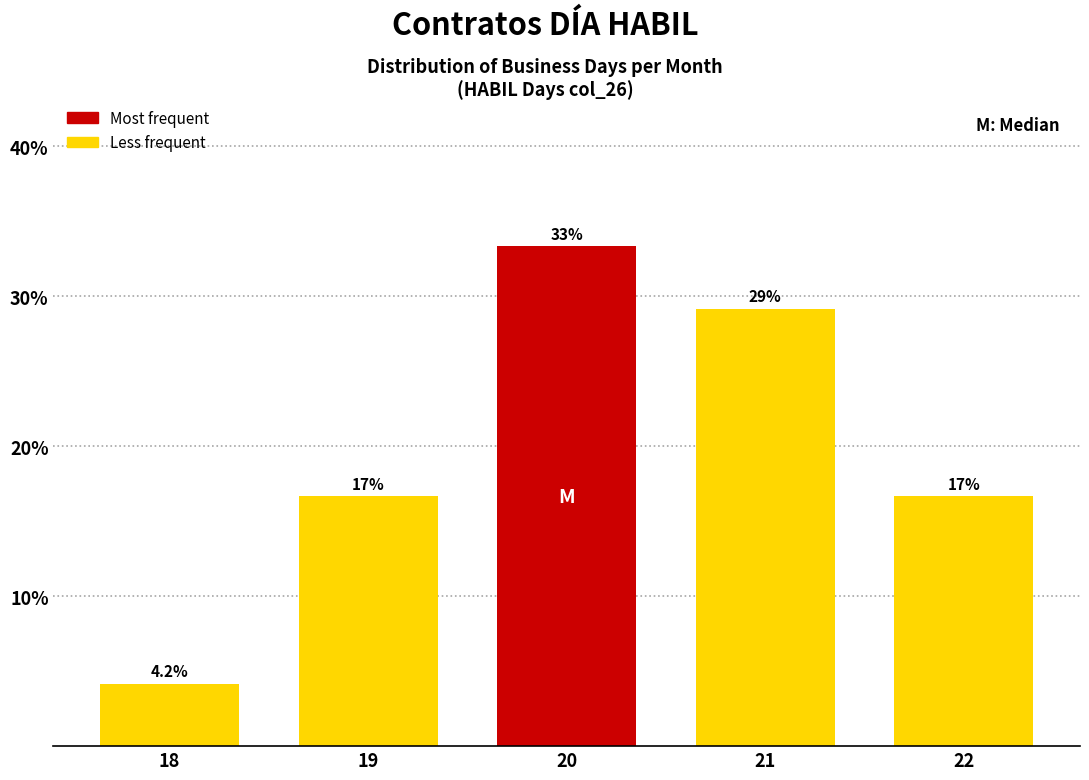

How many bars are there in total?

5